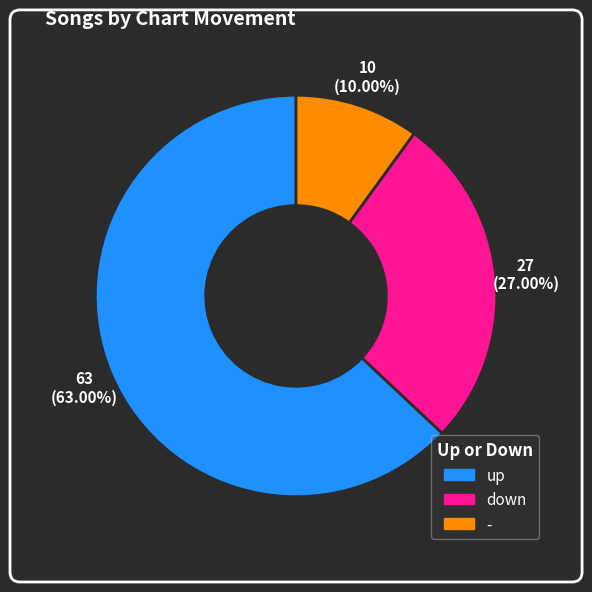

To the nearest percent, what percentage of the pie is down?

27%